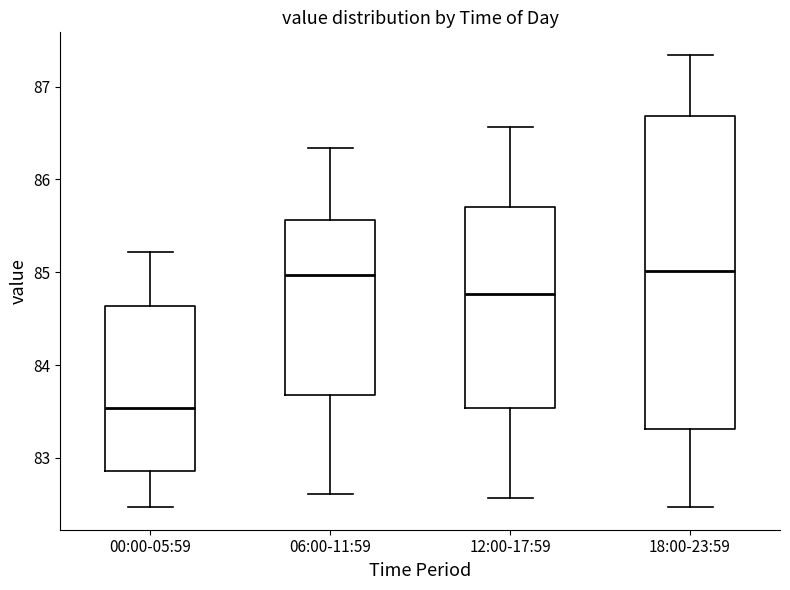

Reading left to right, read every box against the y-axis: the position of its median line, the range the box covers, and the ends of its whiskers. The values are not printed on the chart, so give them approximately, as read against the axis.

00:00-05:59: median 83.5, box 82.9 to 84.6, whiskers 82.5 to 85.2
06:00-11:59: median 85.0, box 83.7 to 85.6, whiskers 82.6 to 86.3
12:00-17:59: median 84.8, box 83.5 to 85.7, whiskers 82.6 to 86.6
18:00-23:59: median 85.0, box 83.3 to 86.7, whiskers 82.5 to 87.3